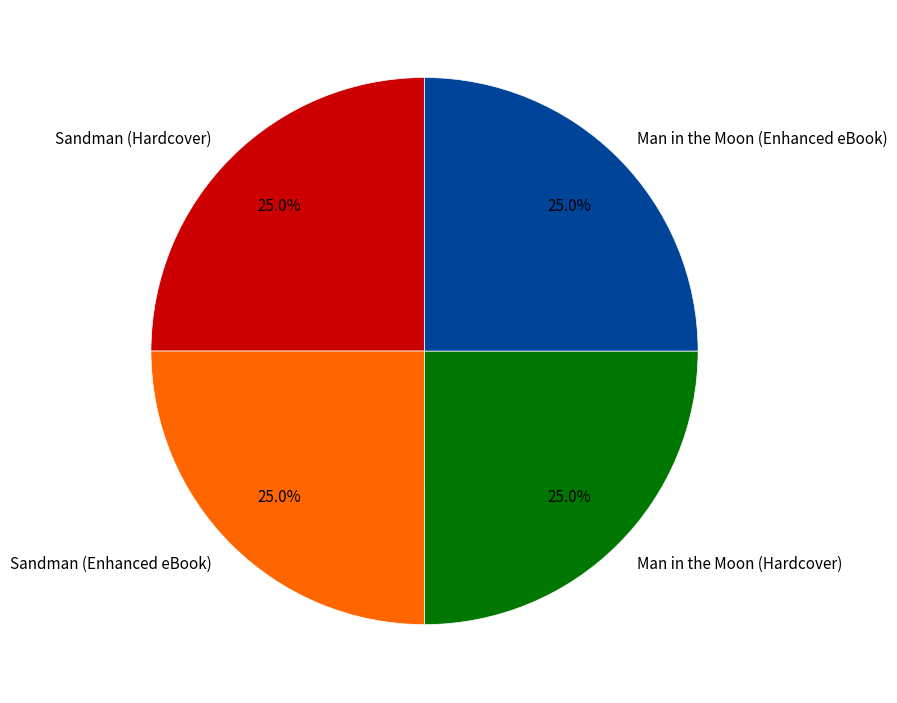

What is the ratio of the value at Sandman (Enhanced eBook) to the value at Man in the Moon (Hardcover)?

1.0